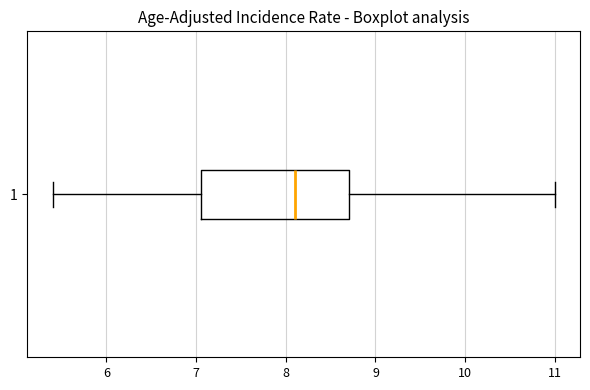

Transcribe this box plot: give where the median line is, the range the box spans, and where the two whiskers end, as read against the x-axis. The values are not printed on the chart, so give them approximately, as read against the axis.

median 8.1, box 7.1 to 8.7, whiskers 5.4 to 11.0